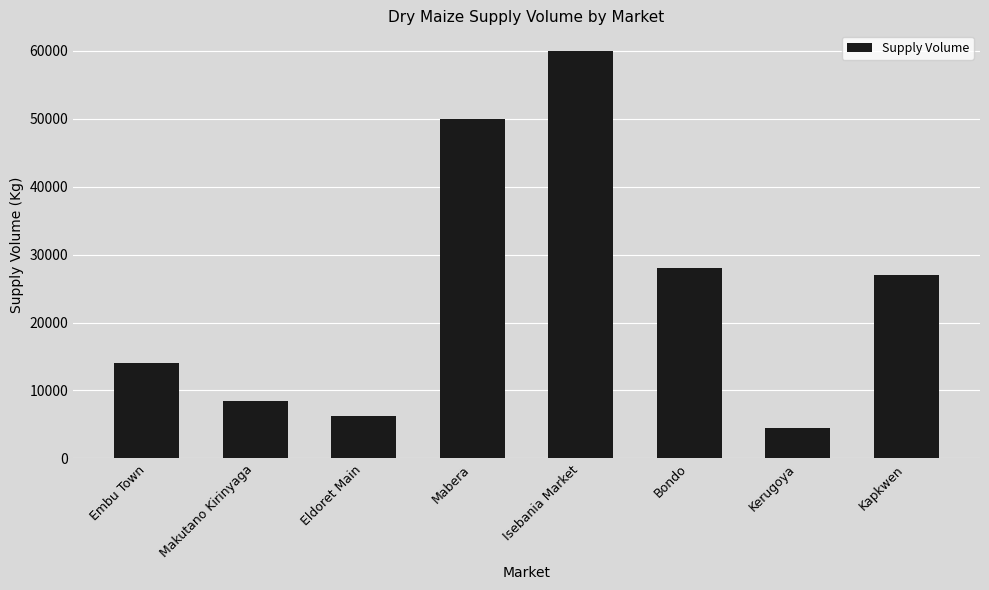

Are the bars grouped side by side (vs. stacked)?

No